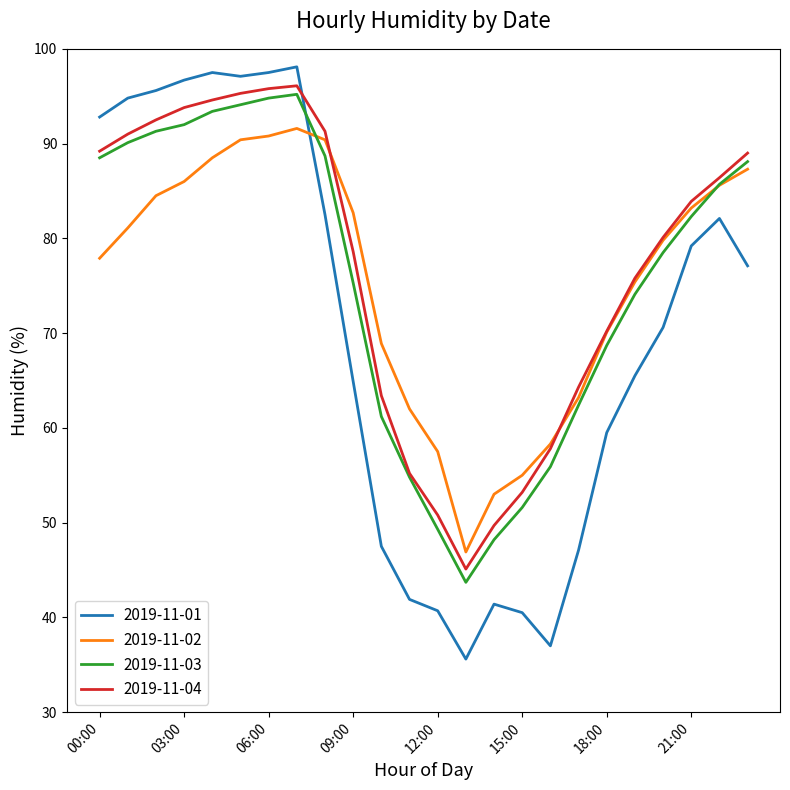

What is the lowest value of the 2019-11-04 series?

45.1